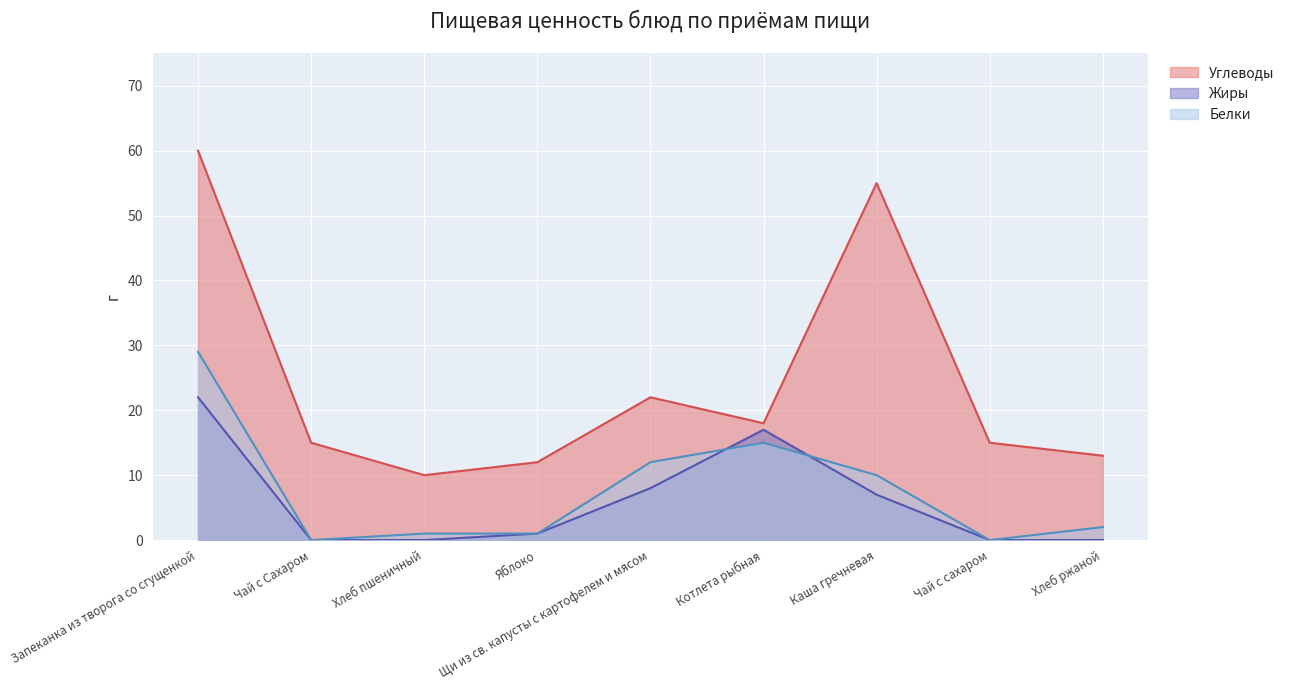

In Белки, how many points are lower than both neighbors (excluding endpoints)?

2